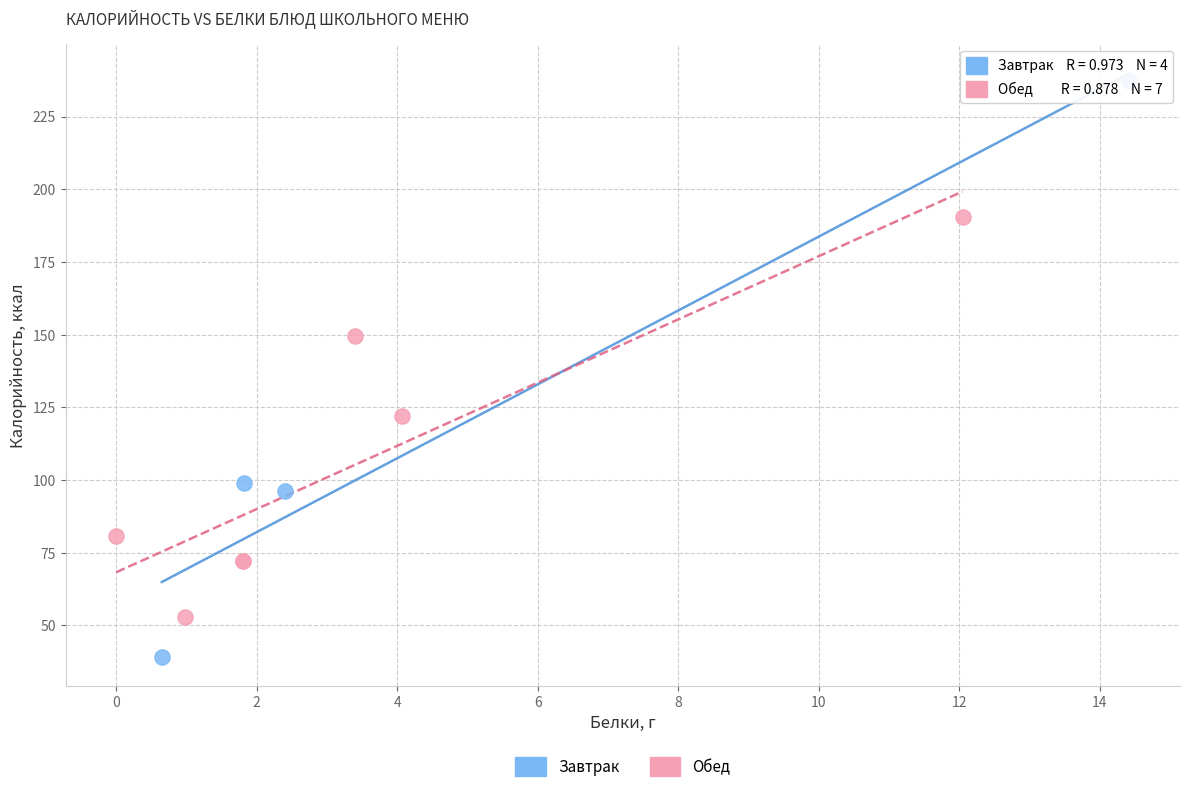

Which series reaches the minimum Y coordinate?

Завтрак